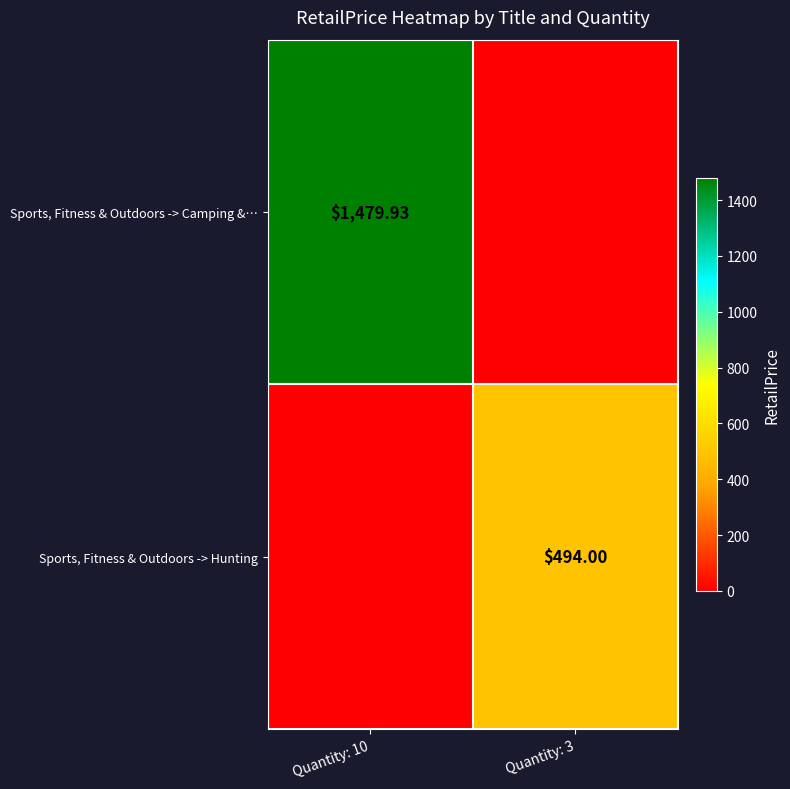

Is the value of Sports, Fitness & Outdoors -> Hunting at Quantity: 3 greater than the value of Sports, Fitness & Outdoors -> Camping &… at Quantity: 10?

No